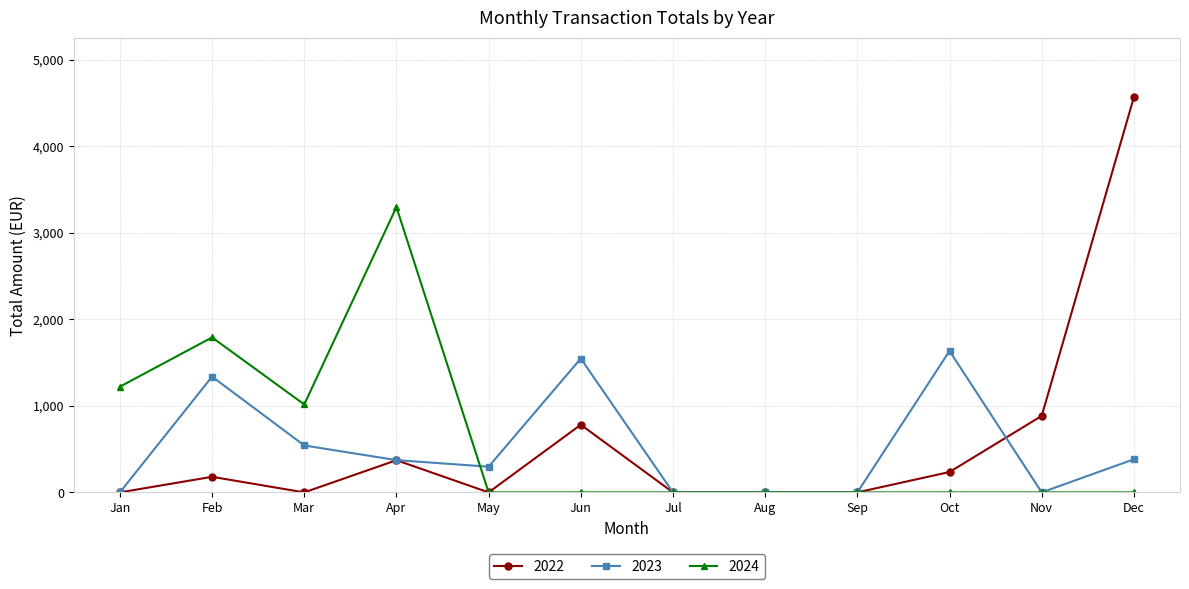

Which category has the highest value in the 2022 series?

Dec